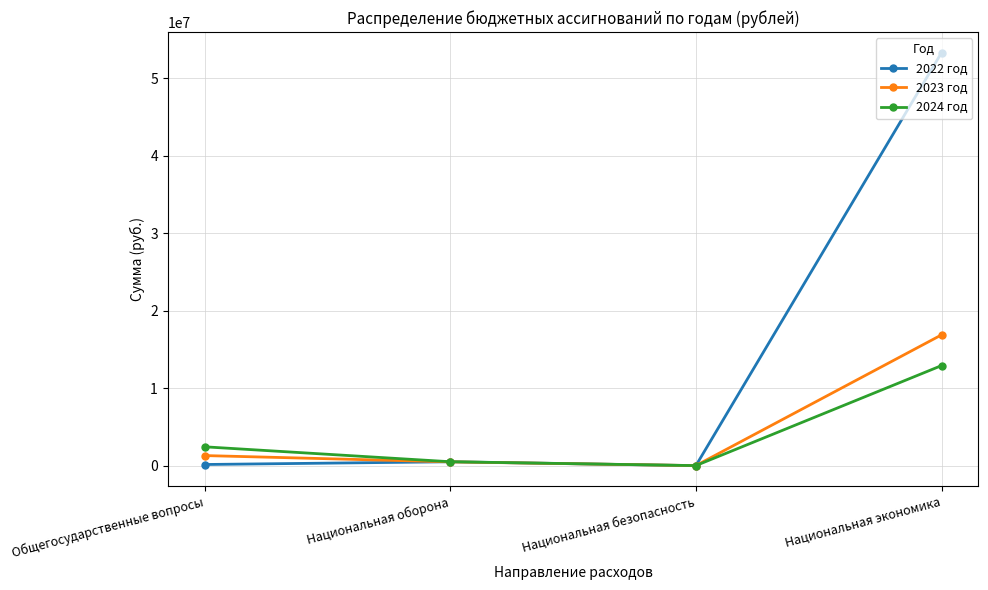

Which series has the widest spread of values?

2022 год